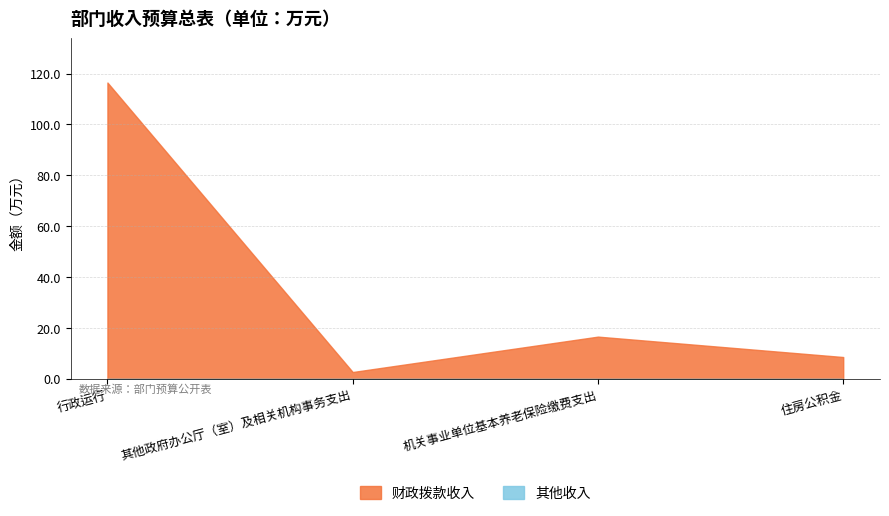

At which category does 财政拨款收入 reach its first local peak?

机关事业单位基本养老保险缴费支出